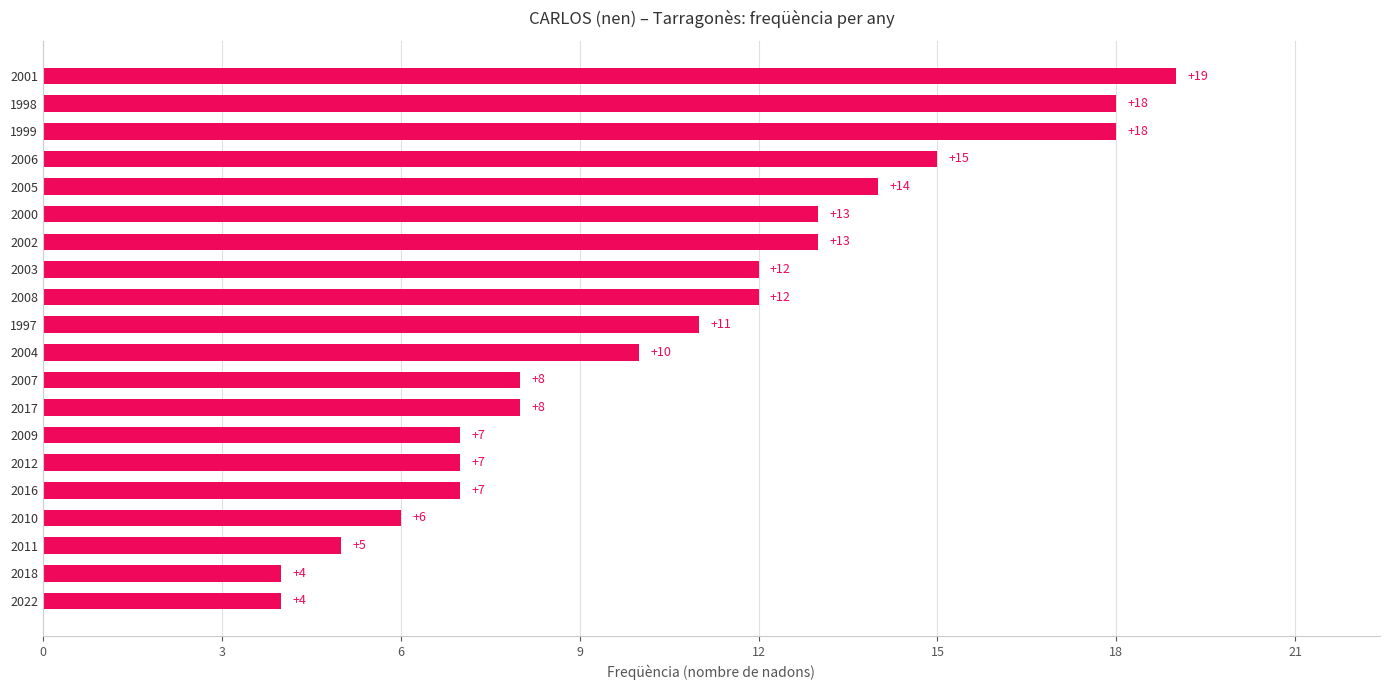

Between 2004 and 2009, which is larger?

2004